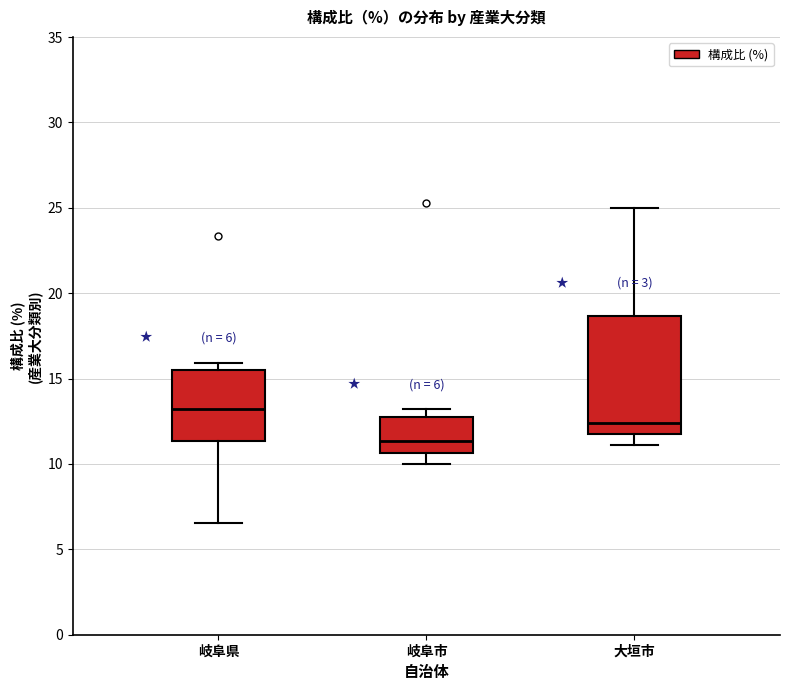

Comparing the boxes themselves (not the whiskers), which one is the tallest?

大垣市